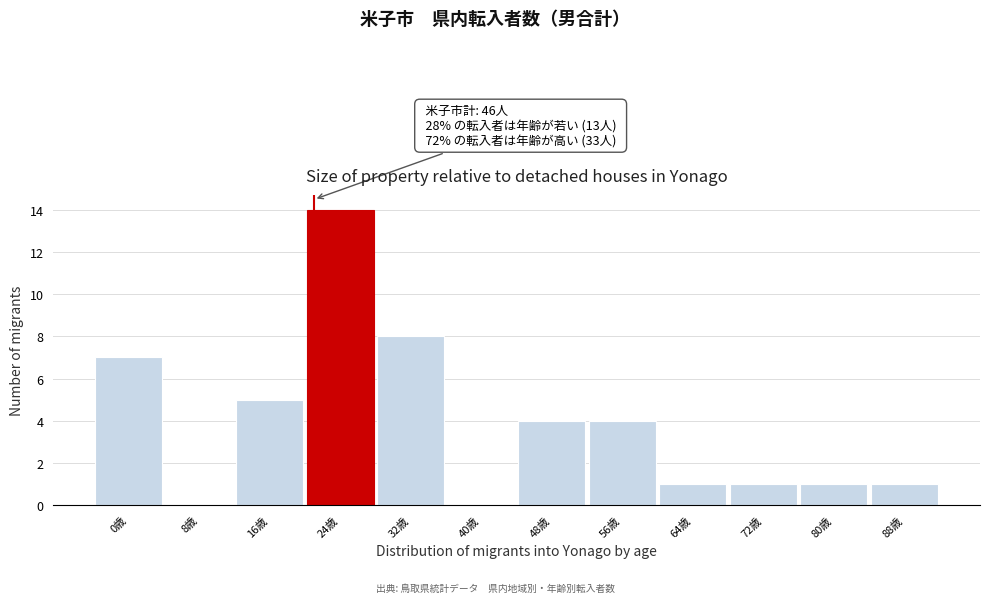

Reading left to right, list all the values displayed in this chart.

0歳=7	8歳=0	16歳=5	24歳=14	32歳=8	40歳=0	48歳=4	56歳=4	64歳=1	72歳=1	80歳=1	88歳=1